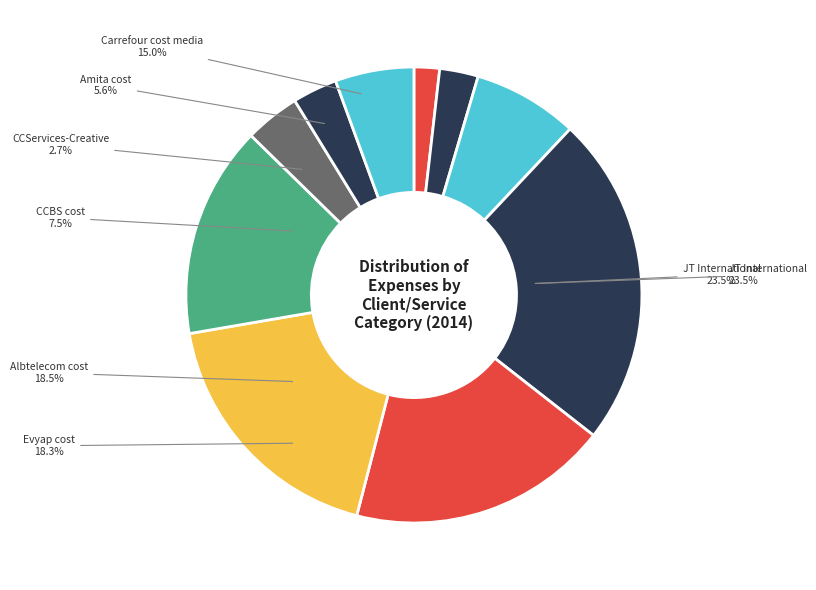

Which slice is the smallest?

CCServices-Media